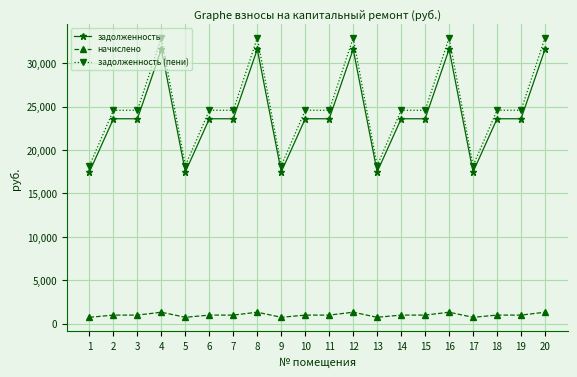

True or false: задолженность (пени) has a value of 7315.3 at 2.

False